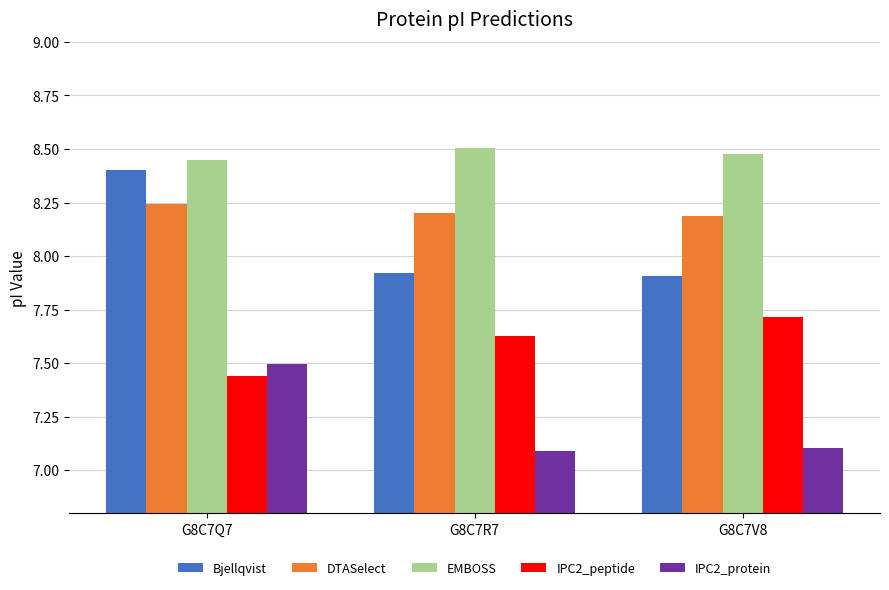

What is the value of the IPC2_protein bar at the 1st from the left?

7.5